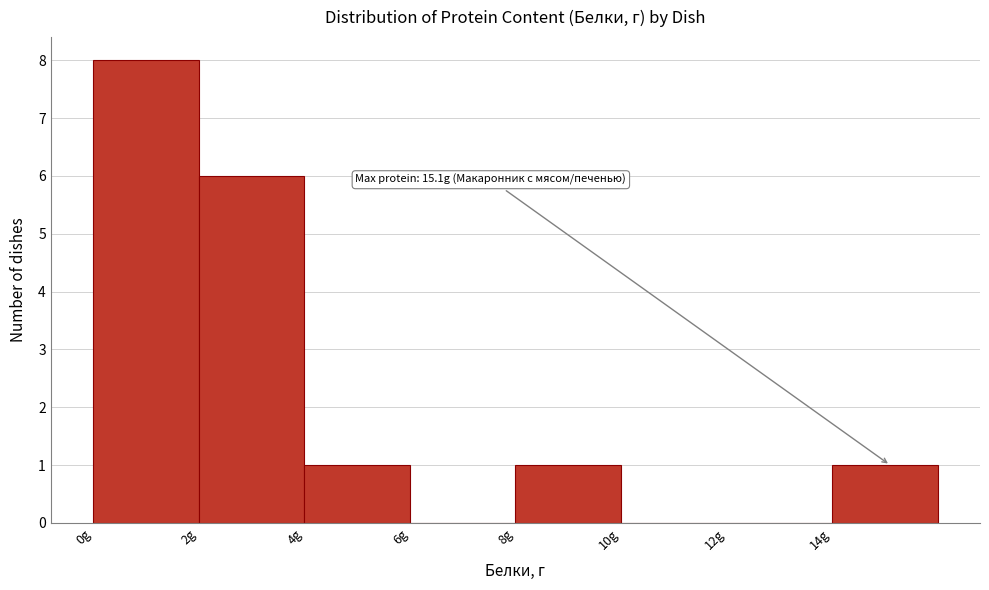

Which range on the x-axis has the tallest bar?

0 to 2